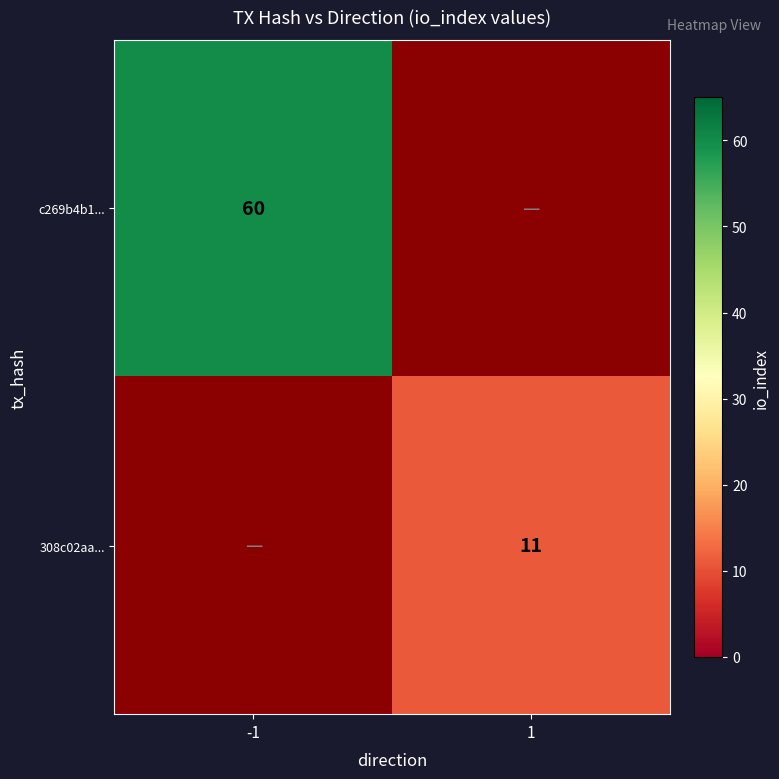

The 308c02aa... series shows 7 at 1. True or false?

False